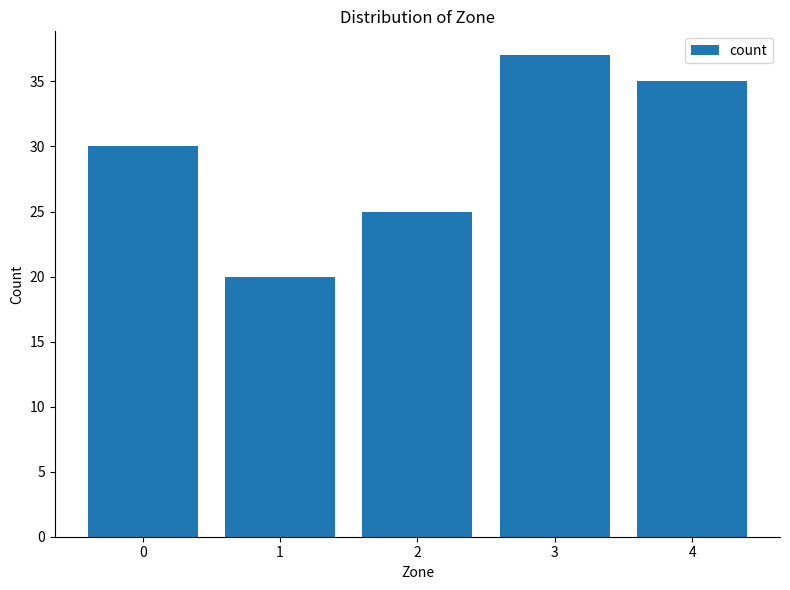

List the labels in order of value, largest first.

3, 4, 0, 2, 1